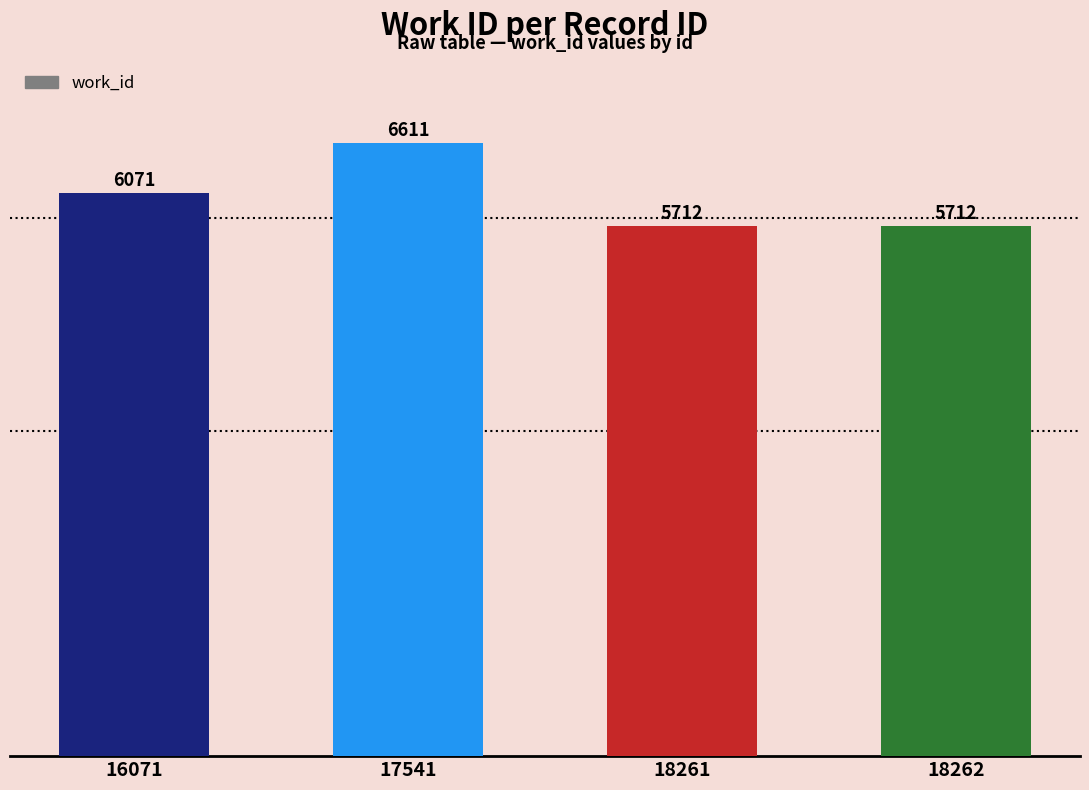

What is the difference between the second highest and minimum values?

359